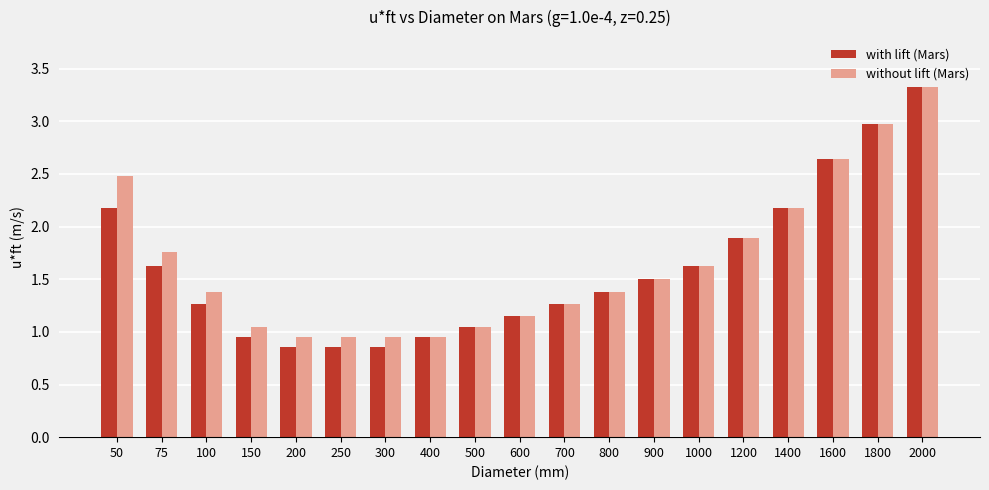

Where does the with lift (Mars) series first go above 1?

50